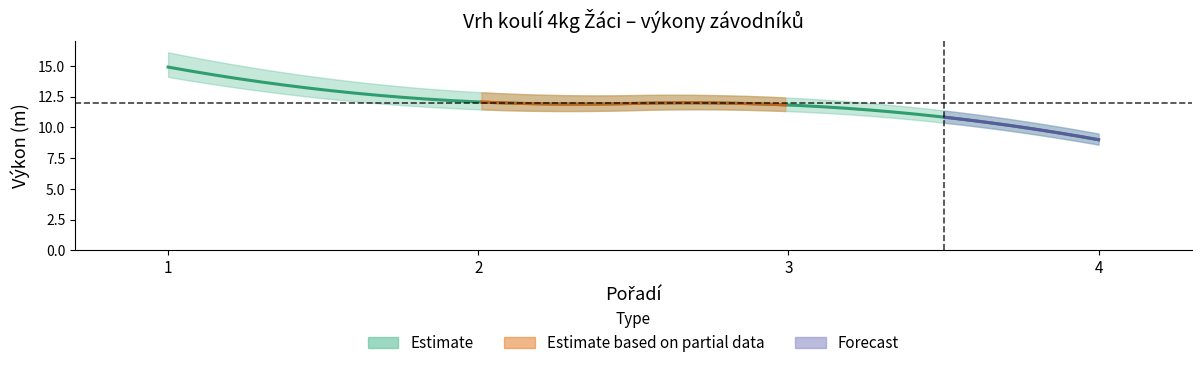

True or false: Výkon_mid and Pořadí_upper intersect in this chart.

False